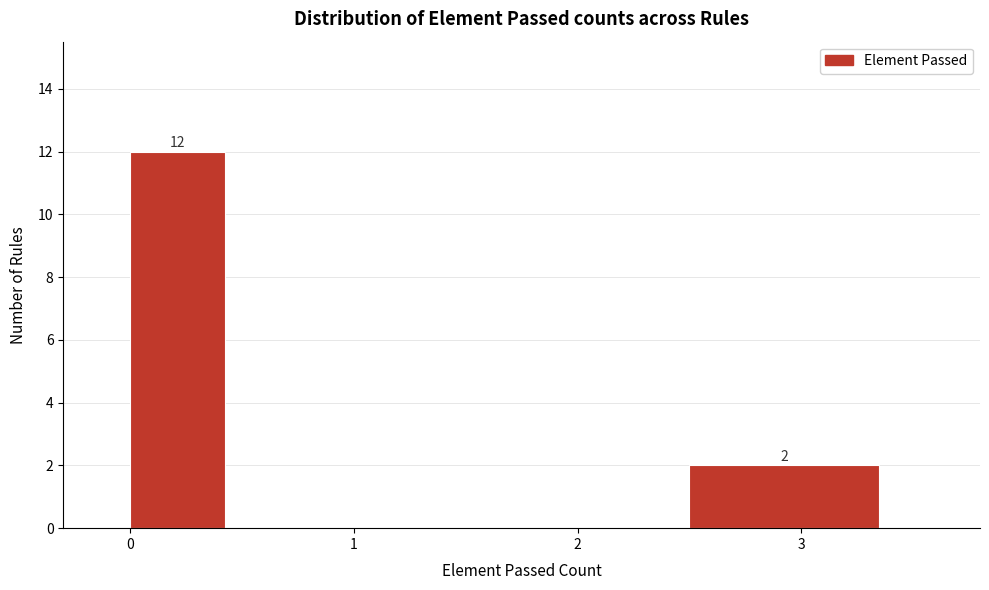

Over which range of the x-axis is the bar tallest?

0.0 to 0.5